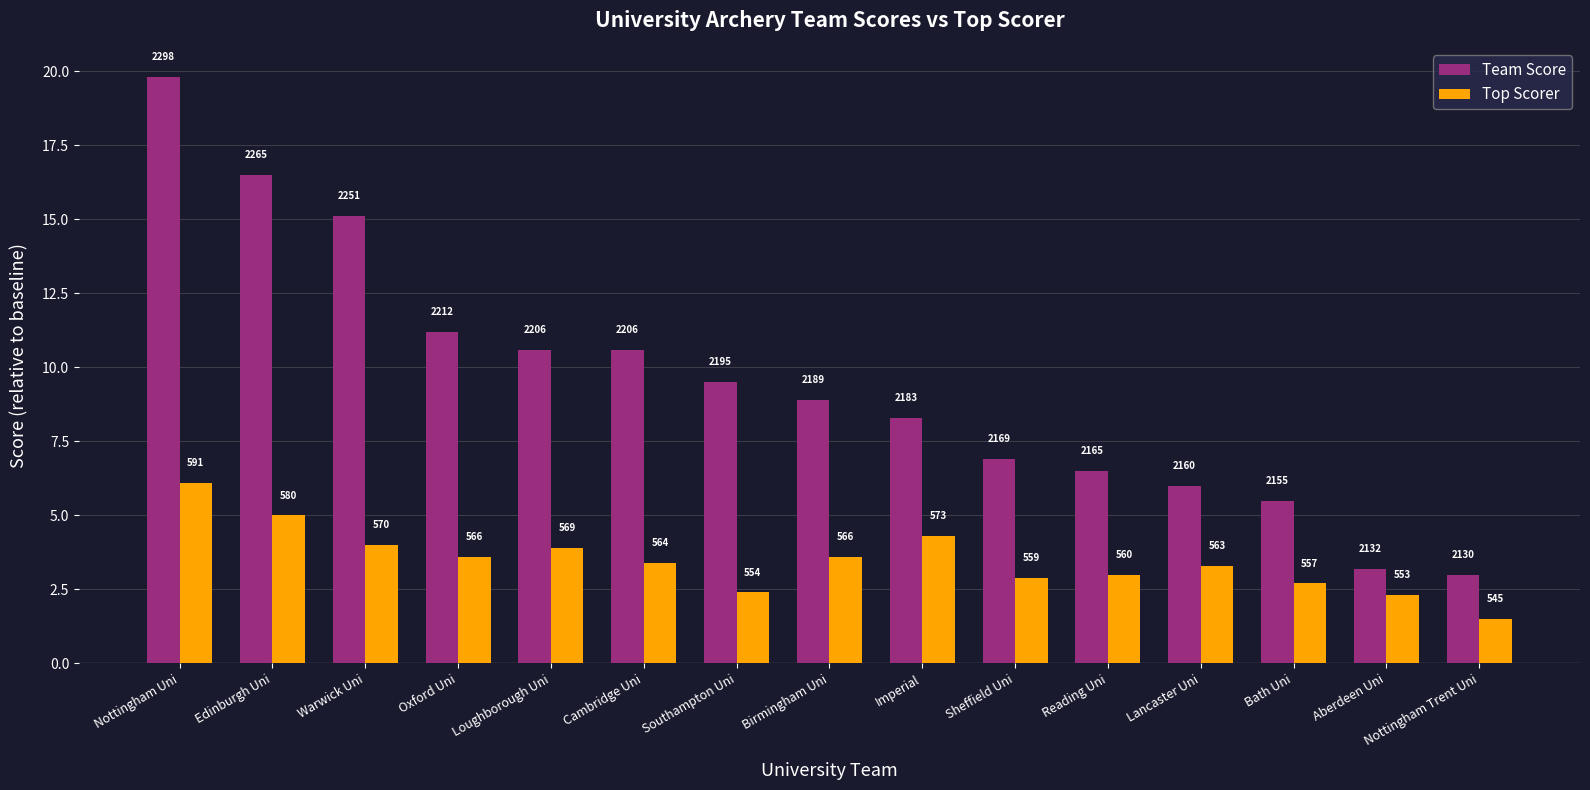

Rank the series by their average value, from lowest to highest.

Top Scorer, Team Score